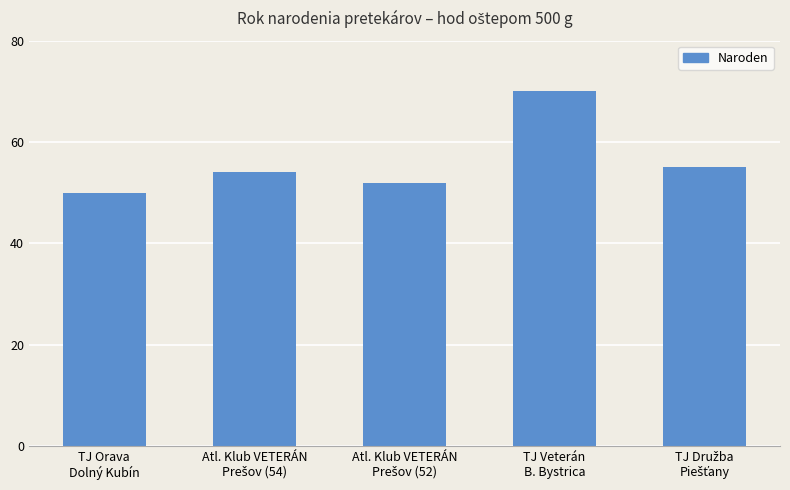

What is the value of the 1st bar from the left?

50